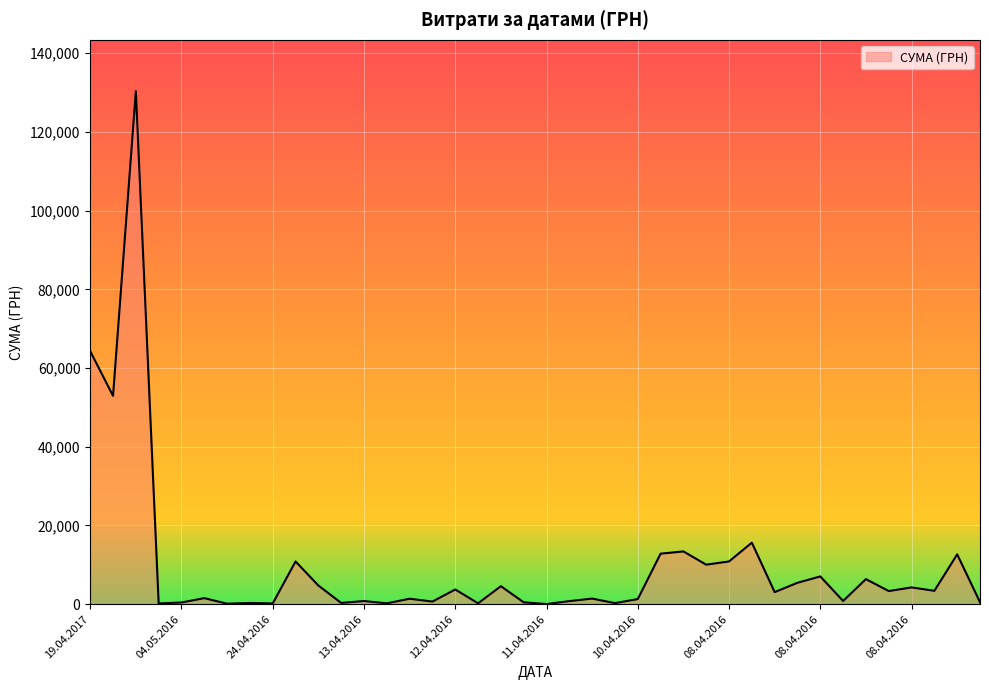

What is the maximum value shown in the chart?

130379.7